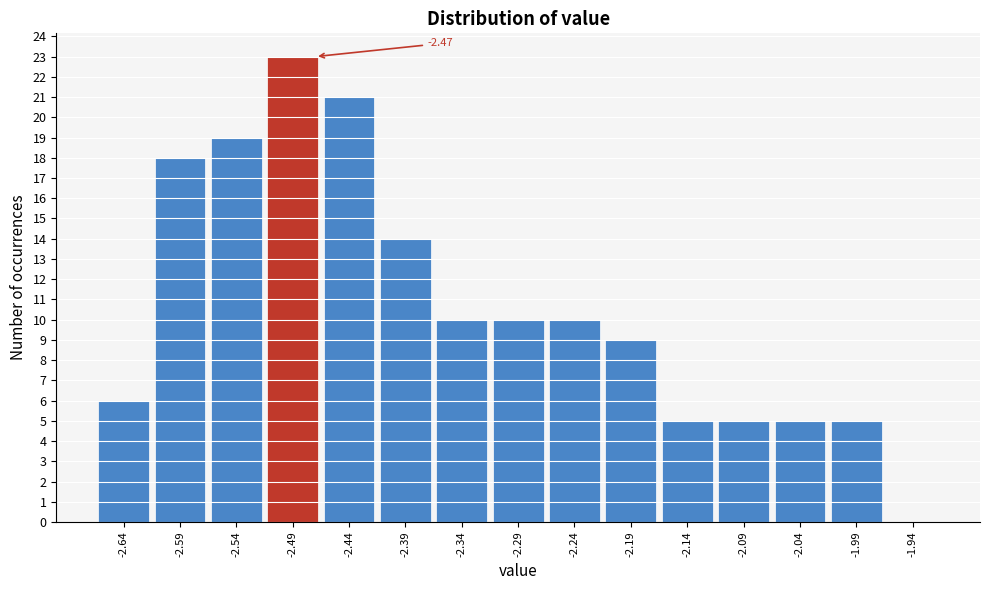

Over which range of the x-axis is the bar tallest?

-2.515 to -2.465